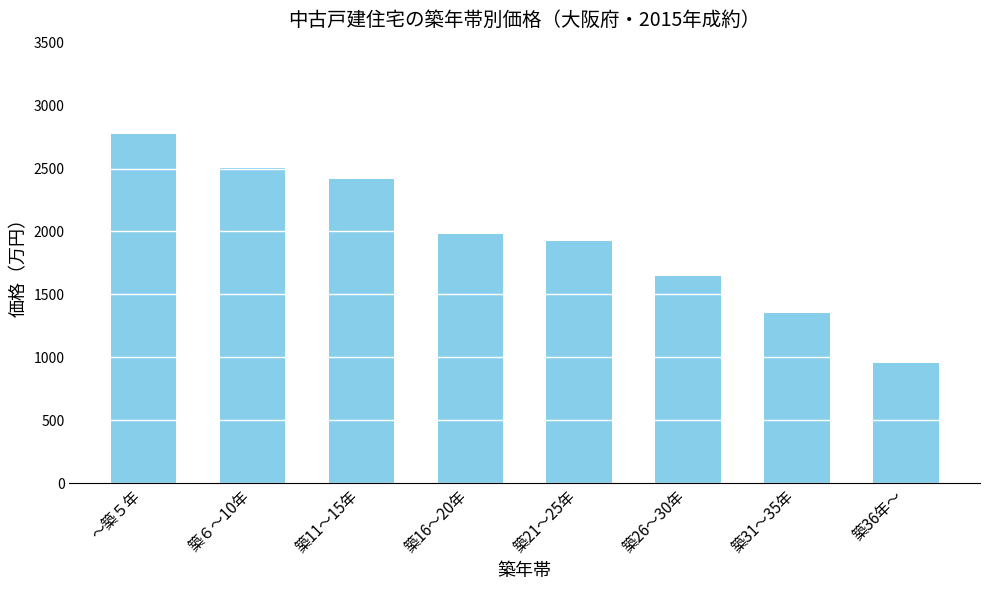

What is the label of the 5th bar from the right?

築16～20年